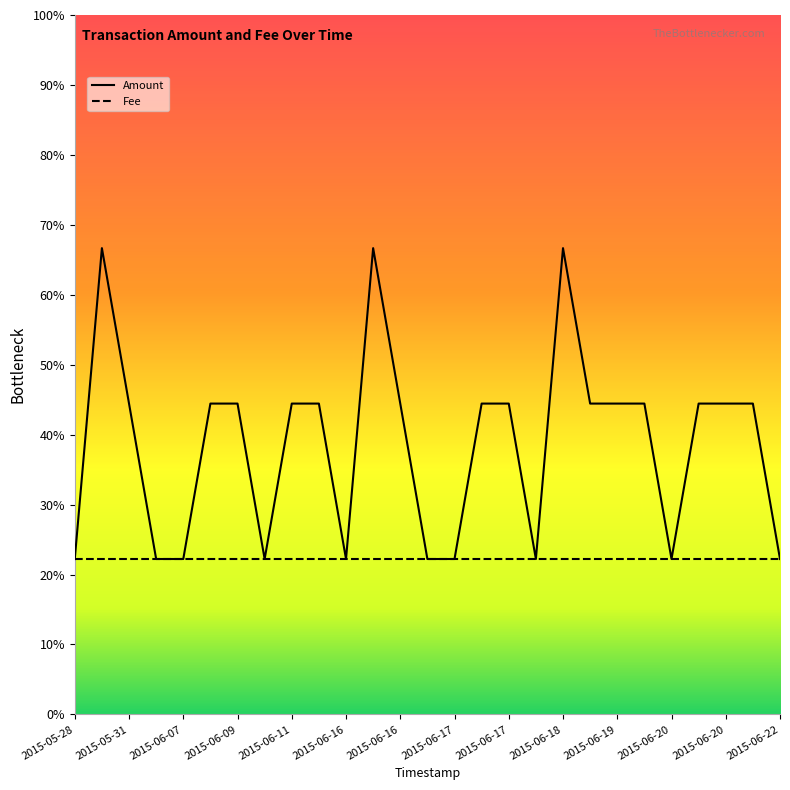

What is the sum of all values?

47